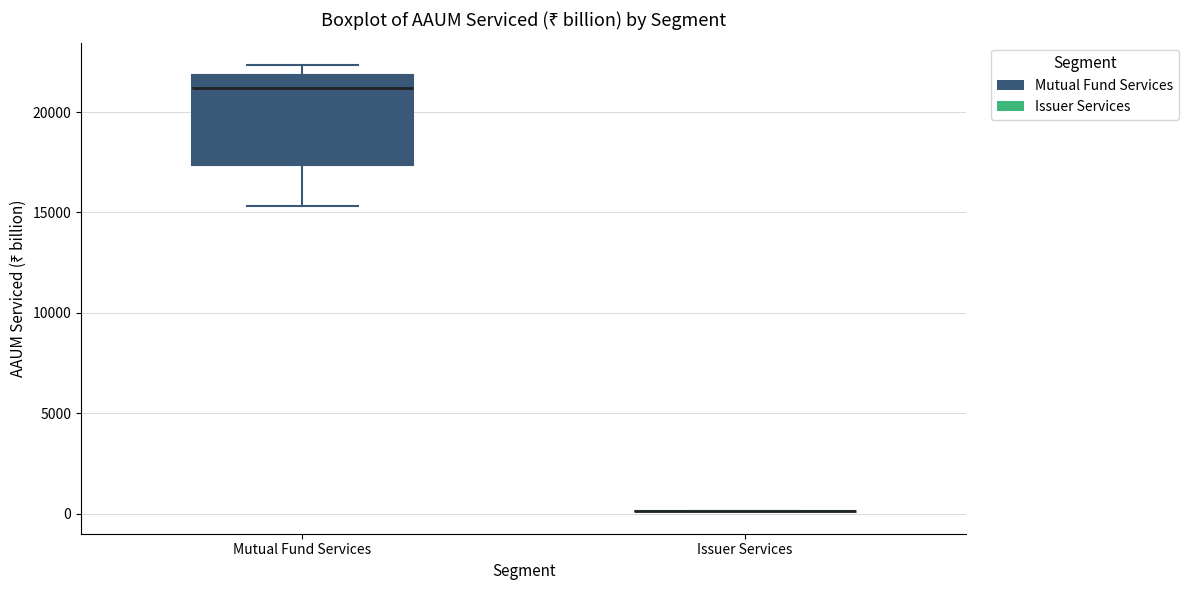

Reading left to right, read every box against the y-axis: the position of its median line, the range the box covers, and the ends of its whiskers. The values are not printed on the chart, so give them approximately, as read against the axis.

Mutual Fund Services: median 21000, box 17500 to 22000, whiskers 15500 to 22500
Issuer Services: box collapsed to a line at 0, whiskers 0 to 0